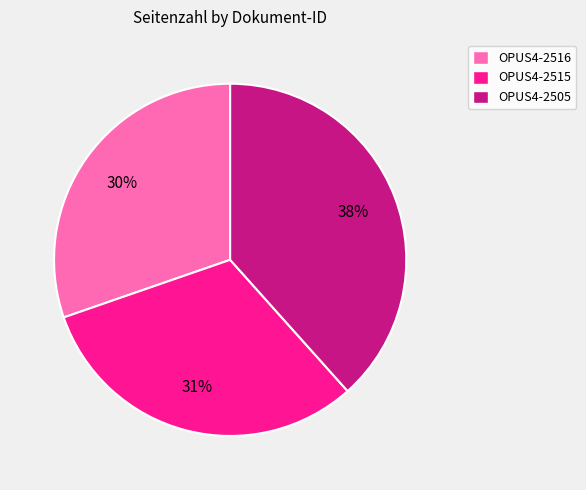

Combined, do OPUS4-2516 and OPUS4-2515 account for over 50%?

Yes